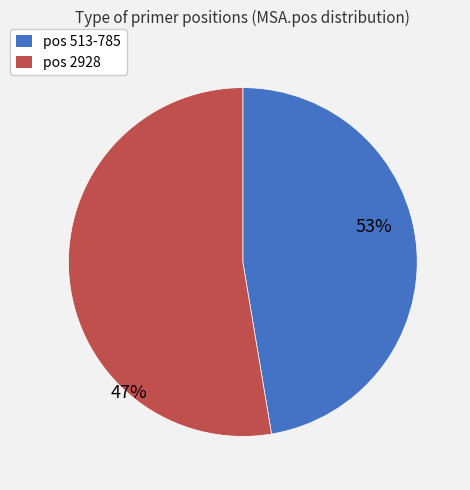

What is the largest slice in the pie chart?

2928